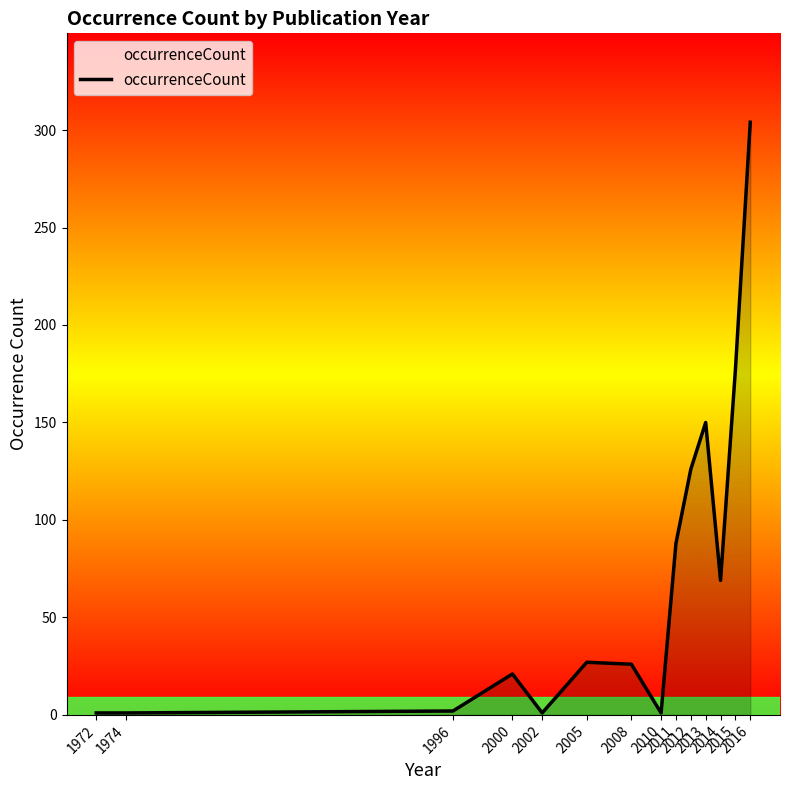

What is the change in value from 1996 to 2013?

+148